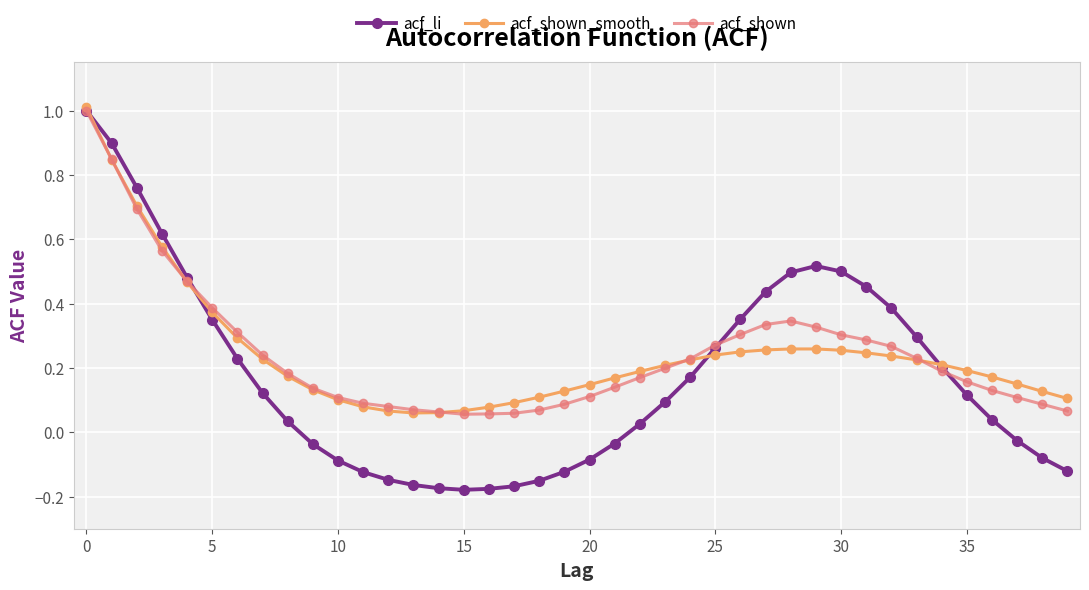

Which series has the widest spread of values?

acf_li